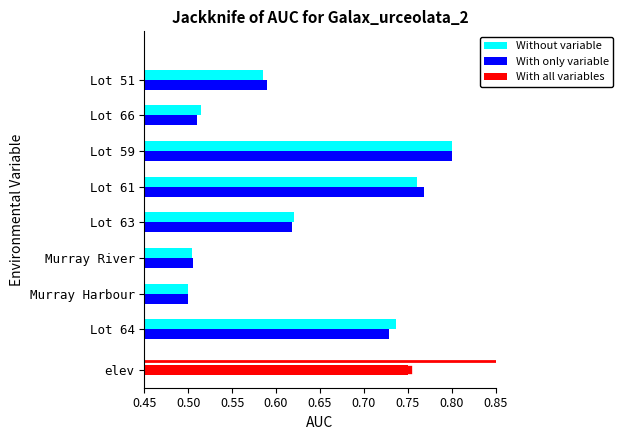

Count the With only variable values in the range 0 to 1.

8